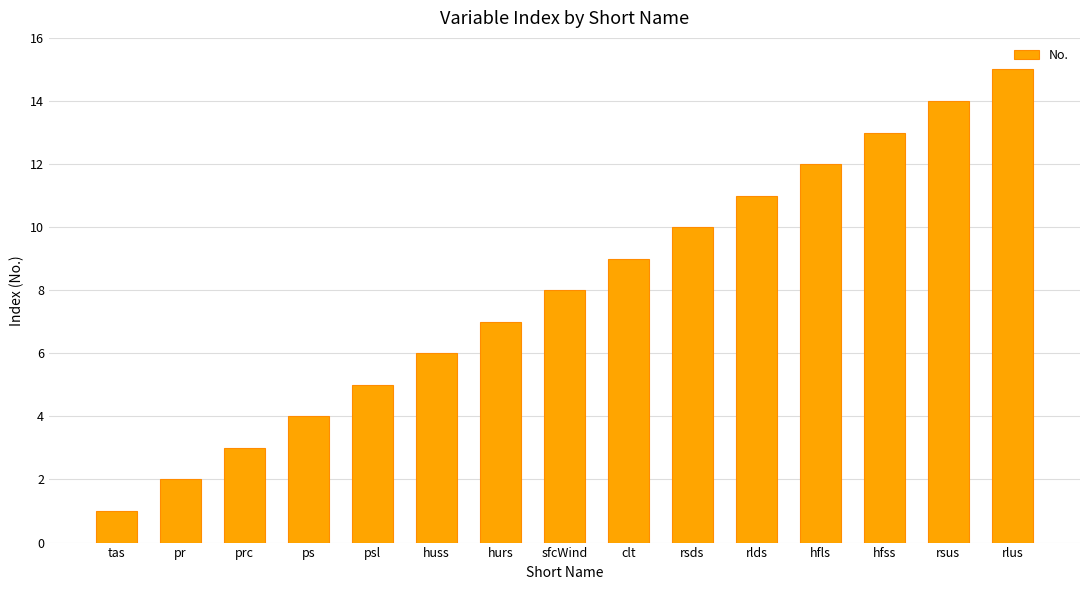

How many distinct data groups are displayed?

1